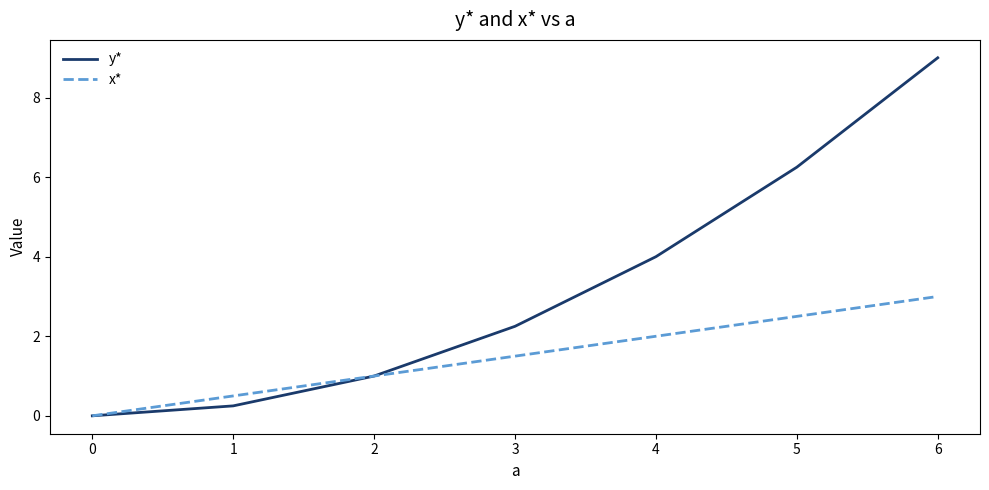

At which category is the sum across all series the highest?

6